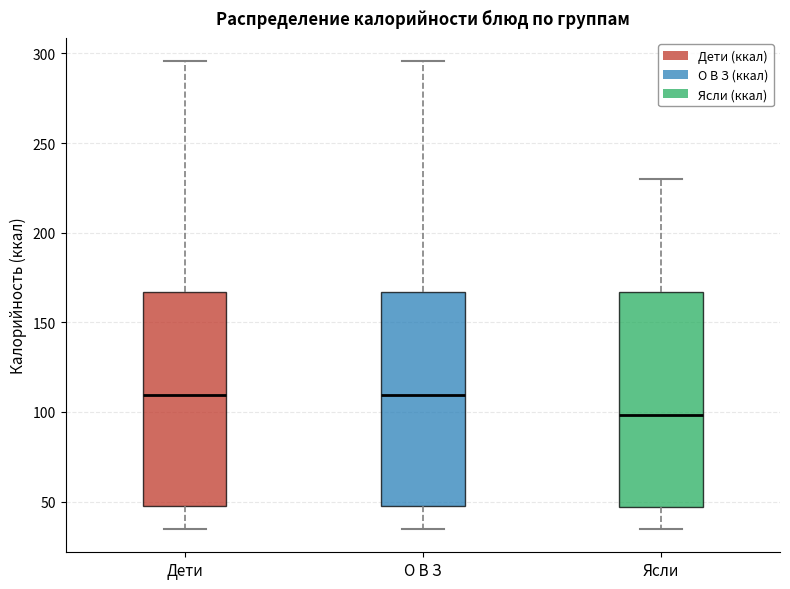

Where does the upper whisker of the box for Ясли end on the y-axis? The values are not printed on the chart, so give them approximately, as read against the axis.

230